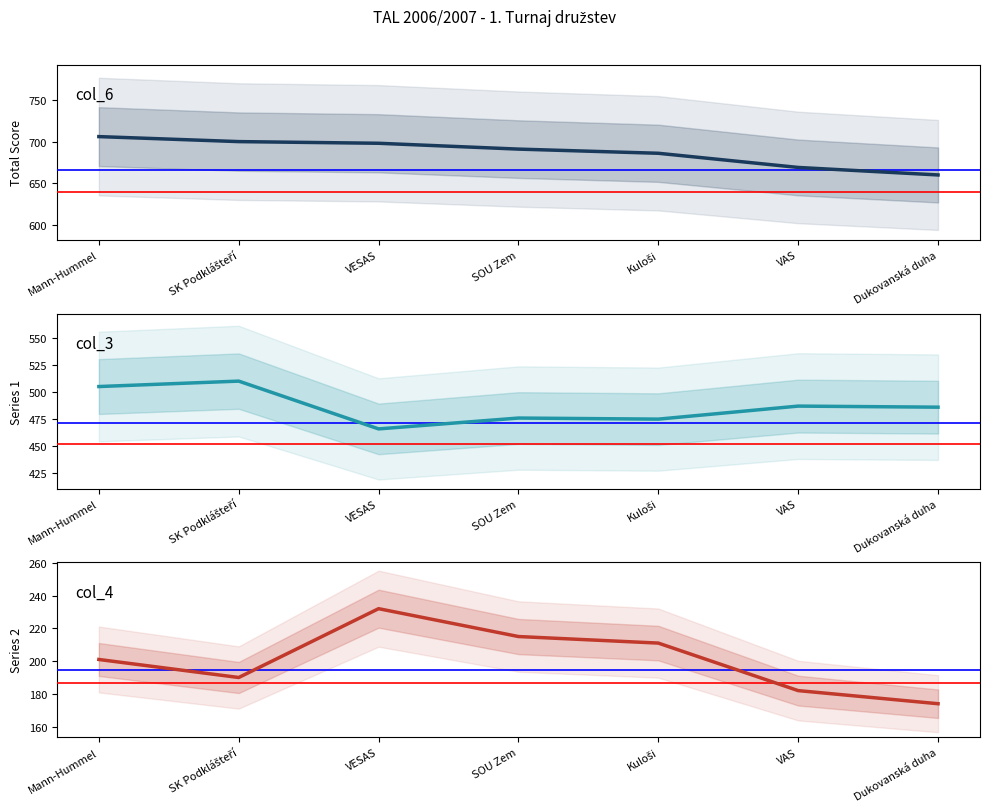

Where does the col_6 (Total) series first go above 691?

Mann-Hummel